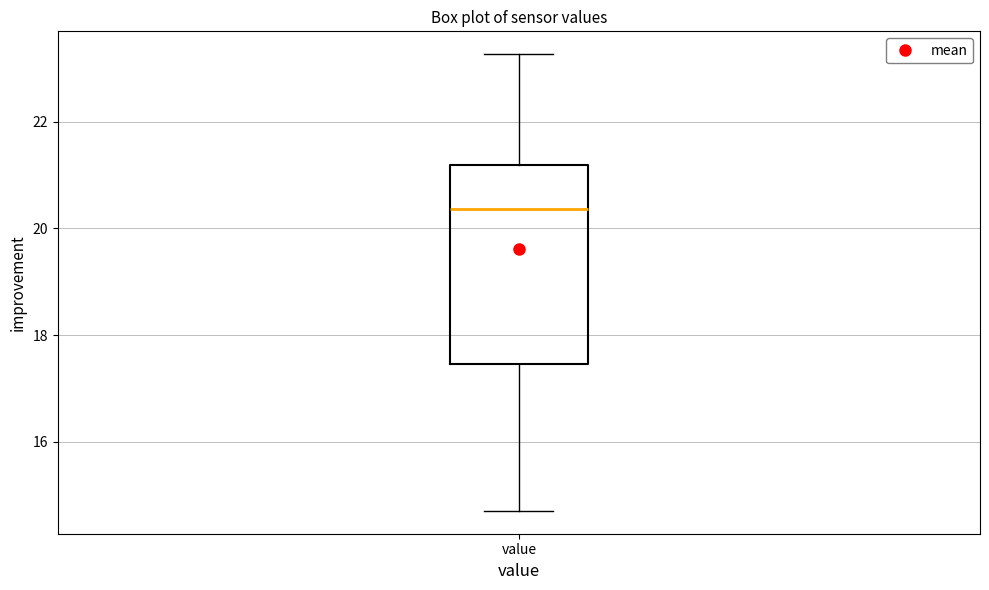

Where does the upper whisker of the box for value end on the y-axis? The values are not printed on the chart, so give them approximately, as read against the axis.

23.2